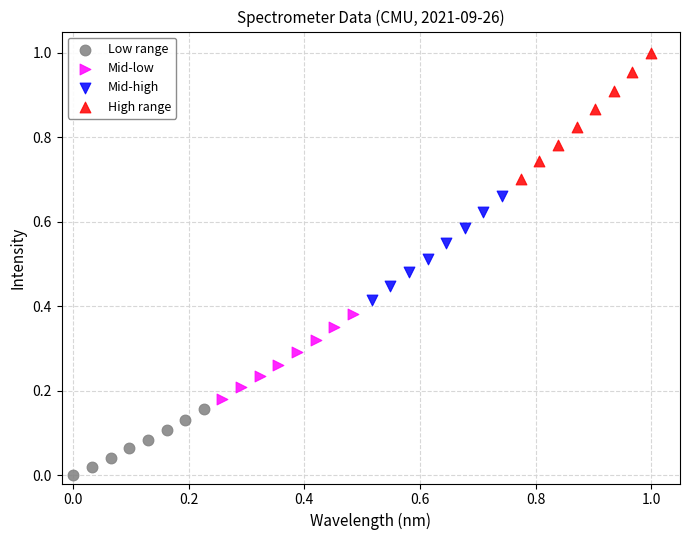

Which series reaches the maximum Y coordinate?

High range